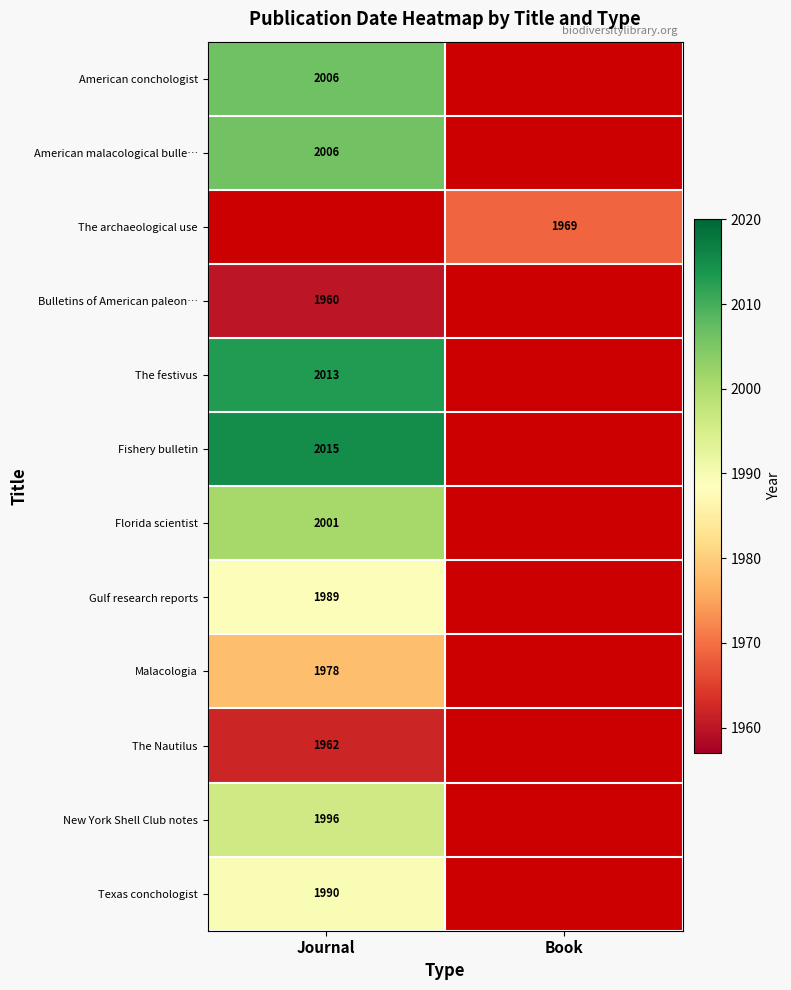

Is the value of New York Shell Club notes at Journal greater than the value of Florida scientist at Journal?

No